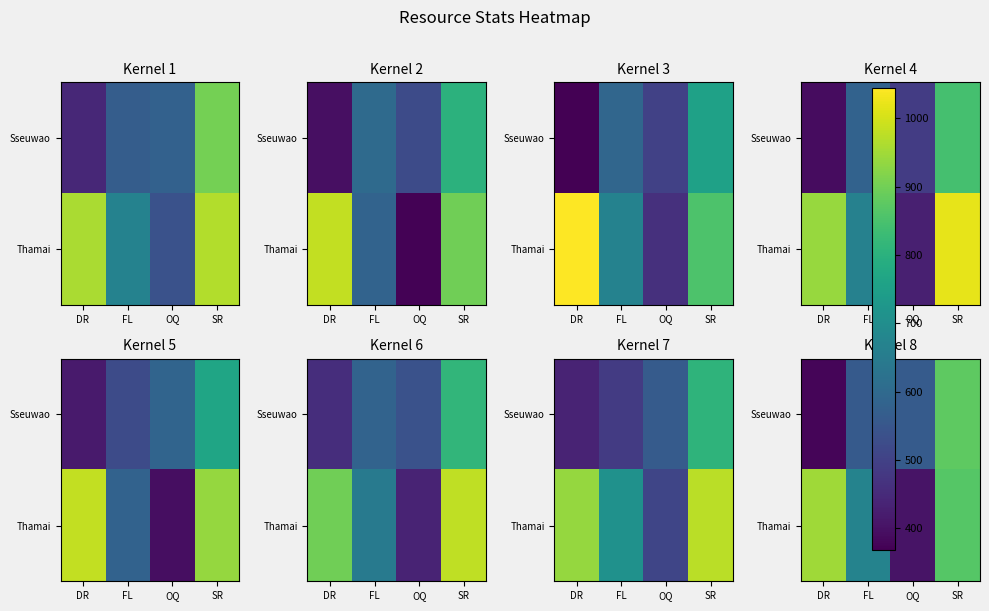

Which series has the largest range (max minus min)?

Thamai